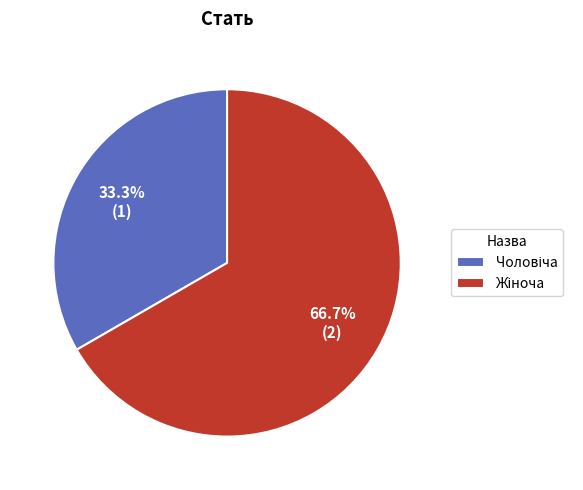

To the nearest percent, what is the difference between the largest and smallest slice percentages?

33%